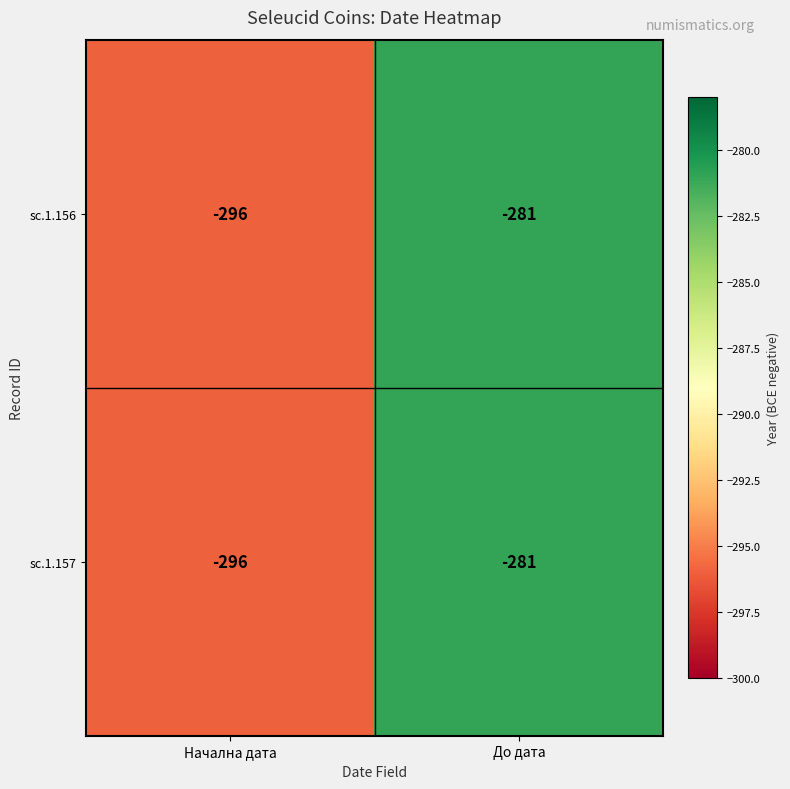

At which label does sc.1.156 reach its minimum?

Начална дата